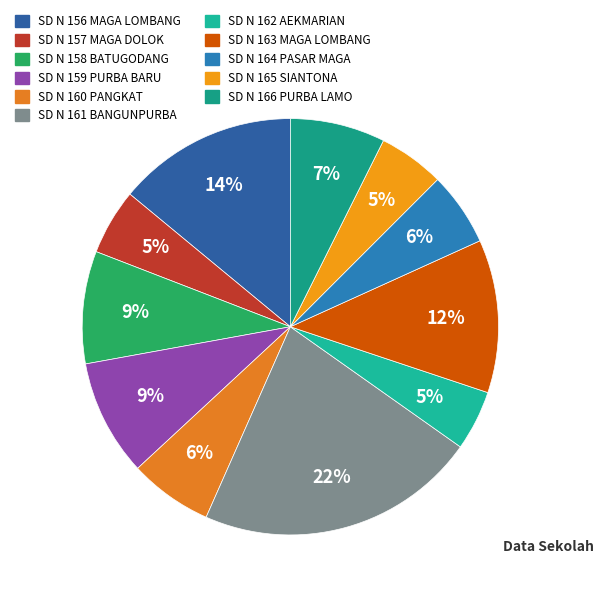

To the nearest percent, what is the difference between the largest and smallest slice percentages?

17%